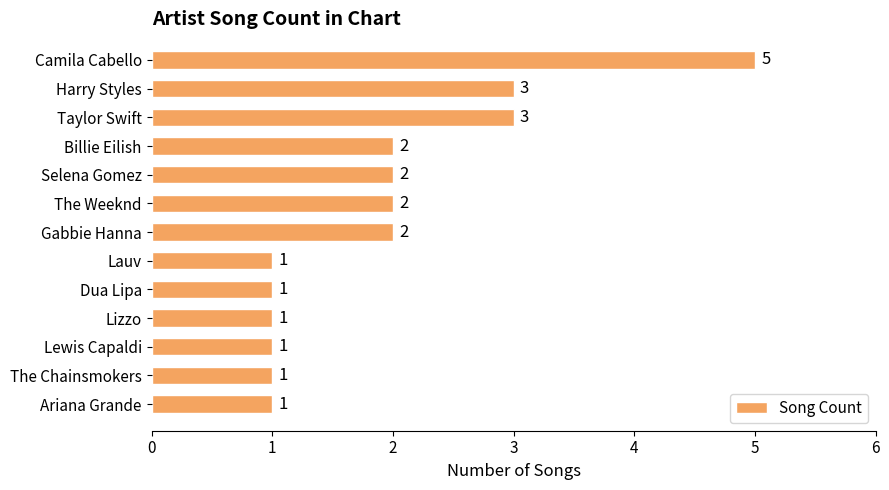

Count the values in the range 1 to 2.

10